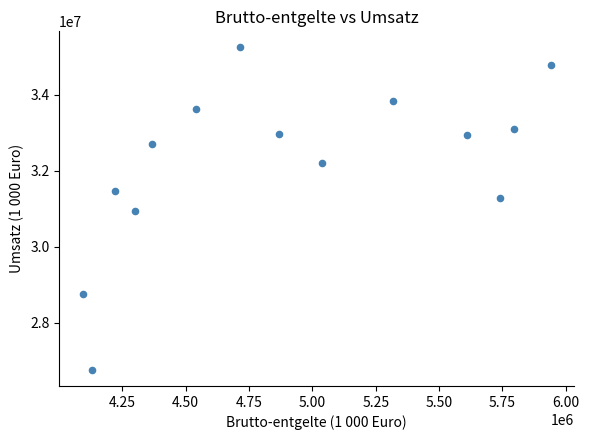

What is the range of Y values (max minus min)?

8488830.5